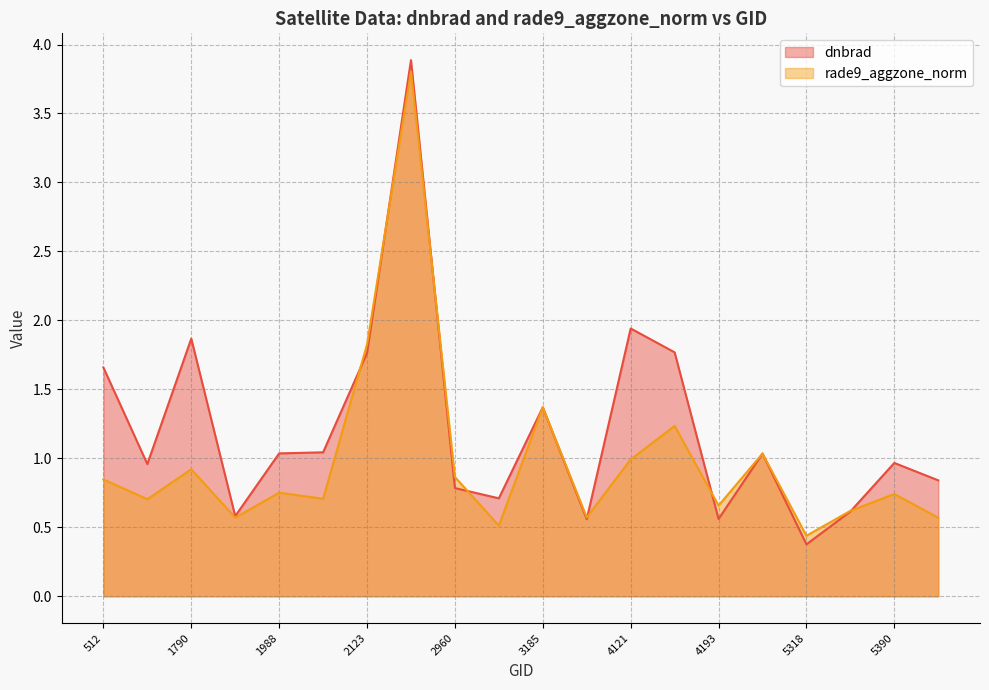

What is the difference between the dnbrad values at 3050 and 4121?

1.2